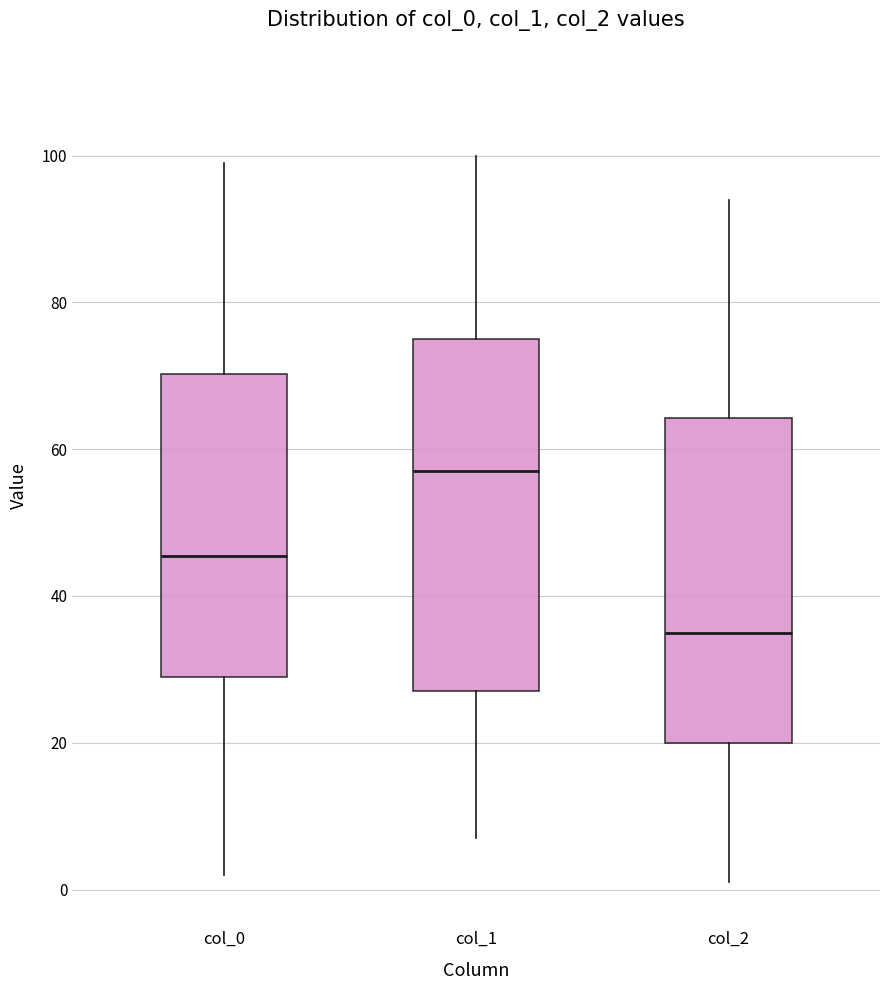

Which box has the highest median line?

col_1